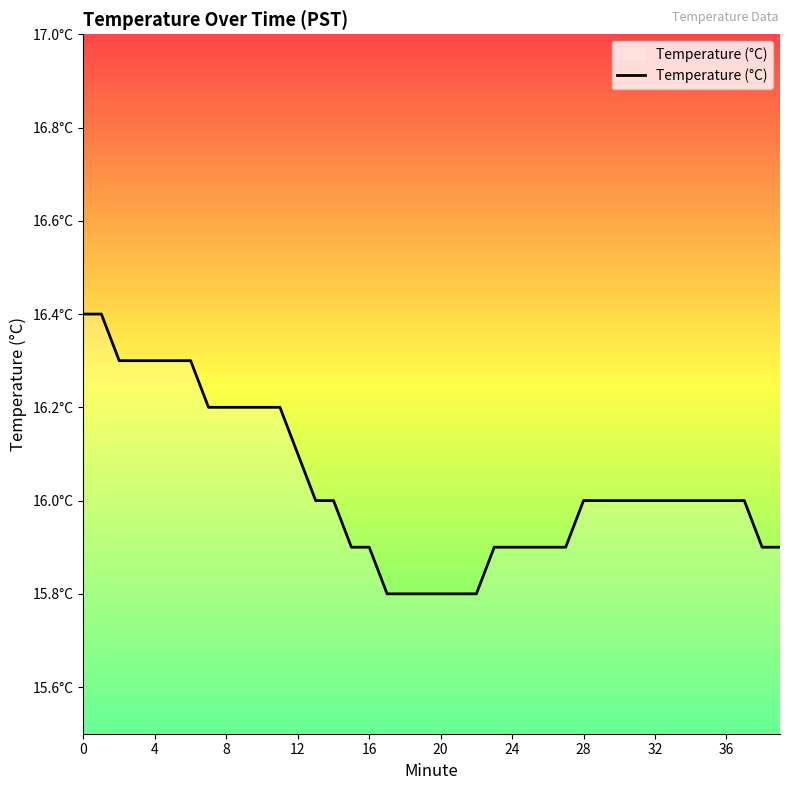

Does the chart display data point markers on the line(s)?

No